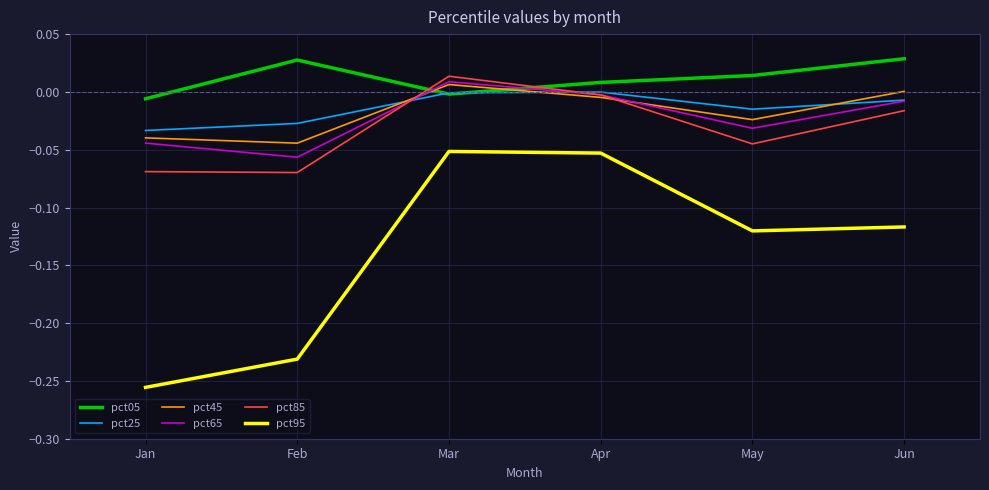

At which label does pct45 first exceed 0?

Mar